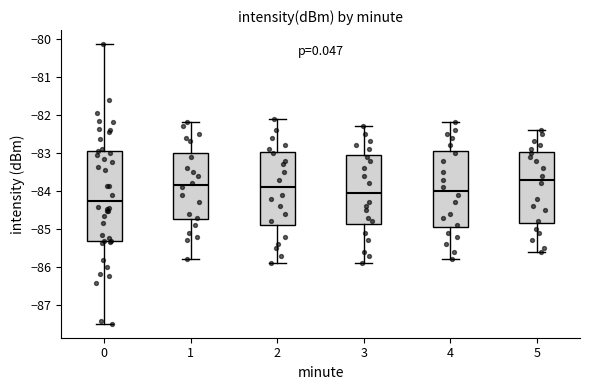

Where does the lower whisker of the box at x = 1 end on the y-axis? The values are not printed on the chart, so give them approximately, as read against the axis.

-85.8